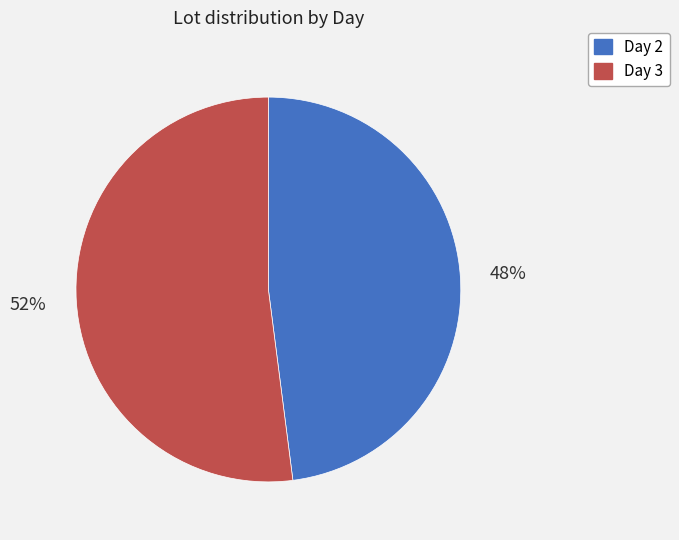

What is the largest slice in the pie chart?

Day 3